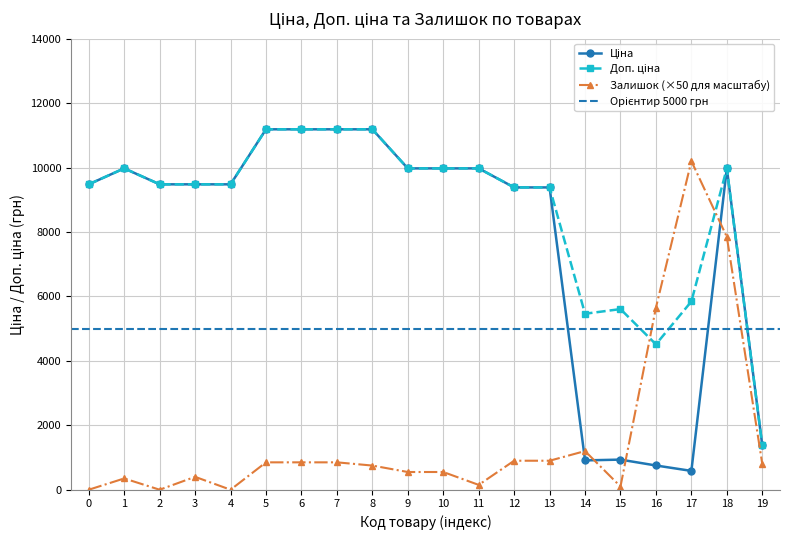

True or false: Доп. ціна and Ціна cross at least once.

False